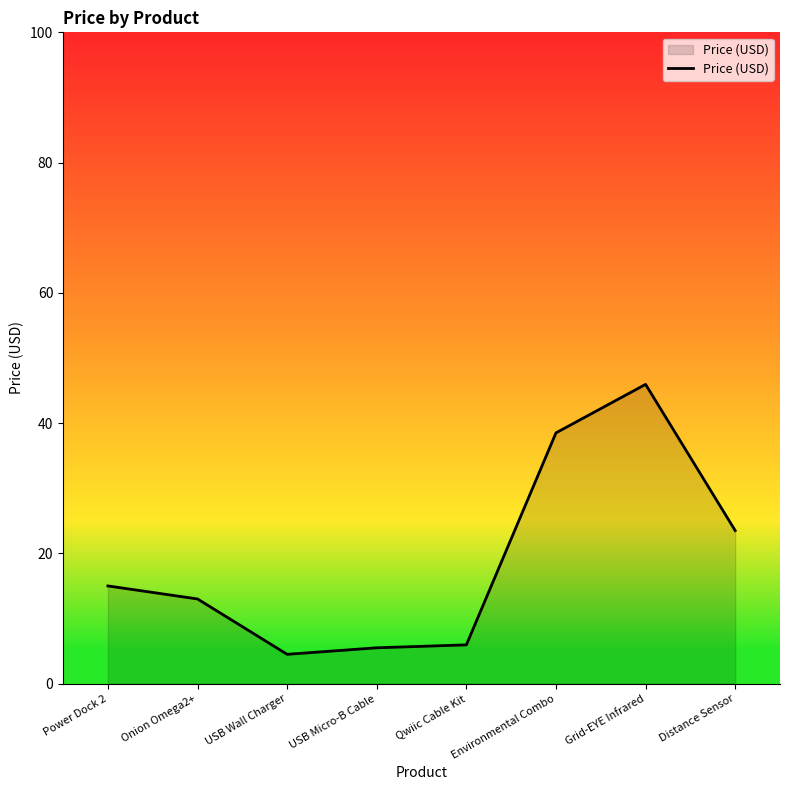

Reading right to left, what are all the values shown in this chart?

23.5	46.0	38.5	6.0	5.5	4.5	13.0	15.0